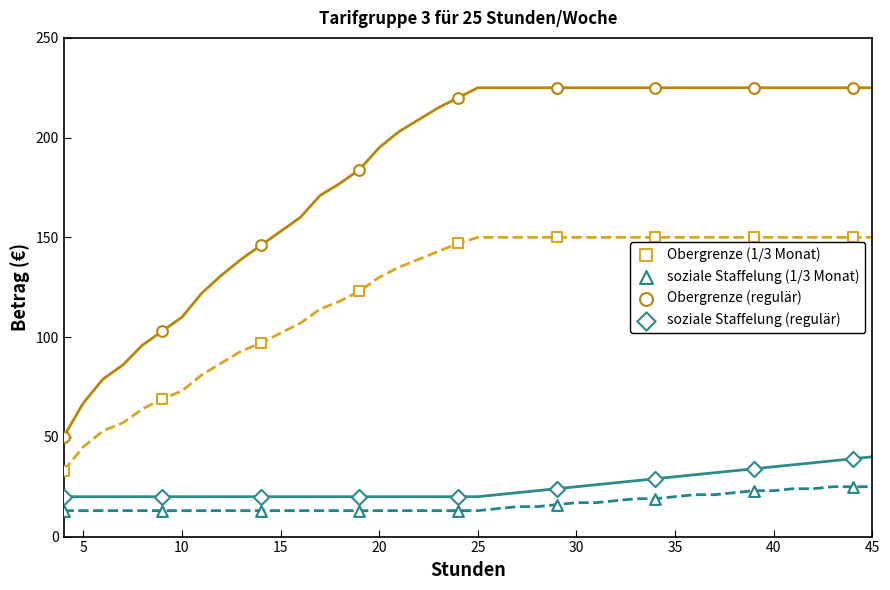

How many points are shown in the scatter plot?

36